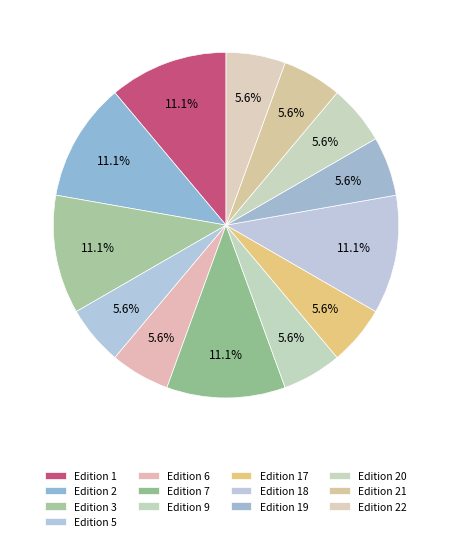

How many segments does this pie chart have?

13